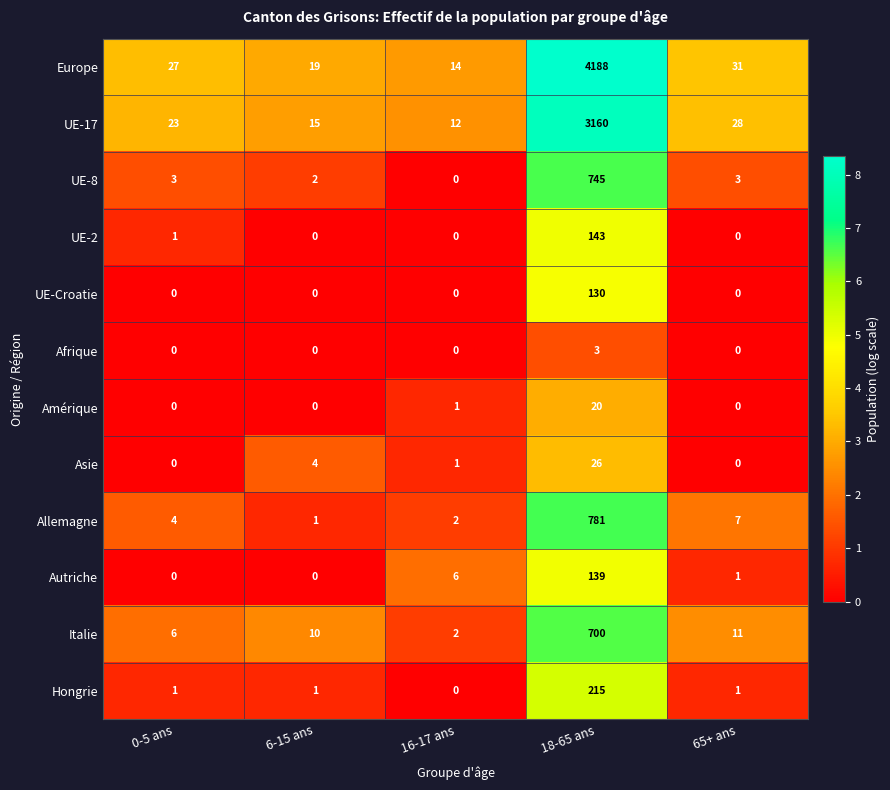

List the series in order of their peak value, lowest first.

Afrique, Amérique, Asie, UE-Croatie, Autriche, UE-2, Hongrie, Italie, UE-8, Allemagne, UE-17, Europe